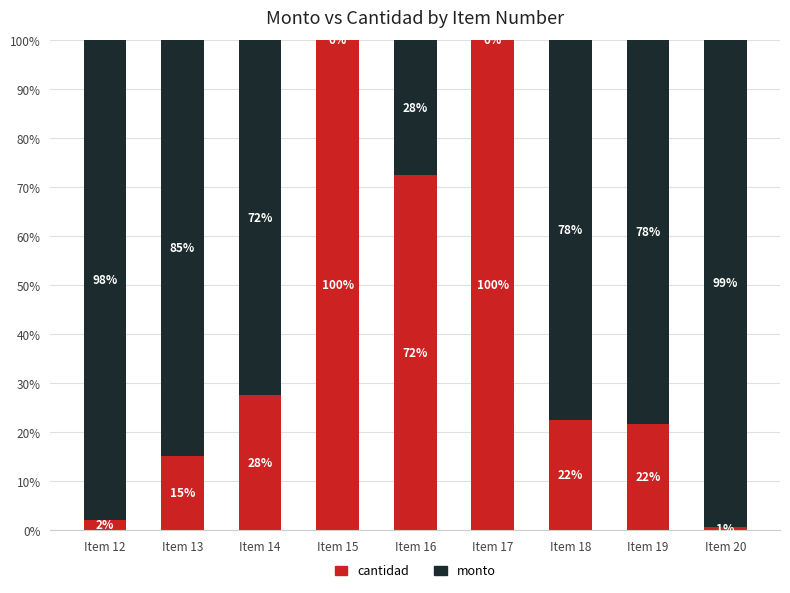

Read the cantidad value at Item 16.

72.5